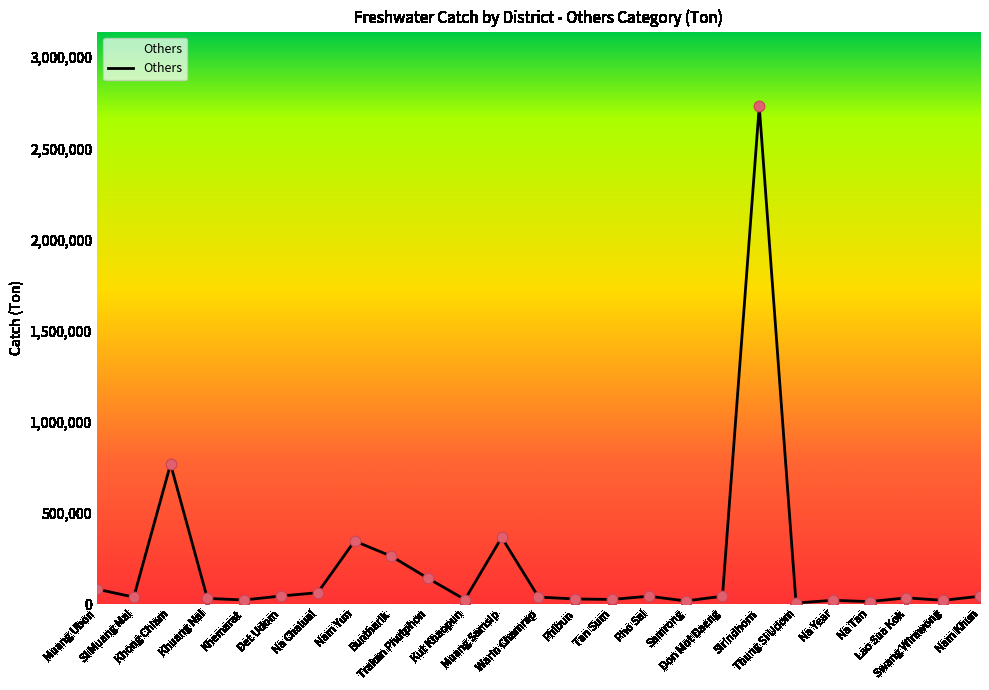

Which has a higher value, Muang Ubon or Swang Wirawong?

Muang Ubon